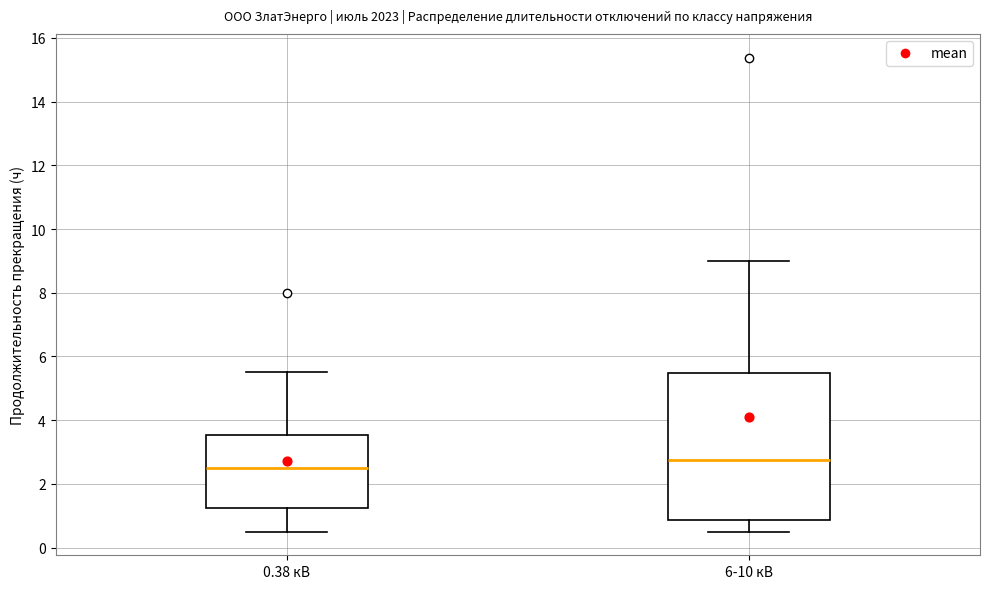

Reading left to right, transcribe this box plot: for each box, give where its median line is, the range the box spans, and where its two whiskers end, as read against the y-axis. The values are not printed on the chart, so give them approximately, as read against the axis.

0.38 кВ: median 2.6, box 1.2 to 3.6, whiskers 0.6 to 5.6
6-10 кВ: median 2.8, box 0.8 to 5.4, whiskers 0.6 to 9.0